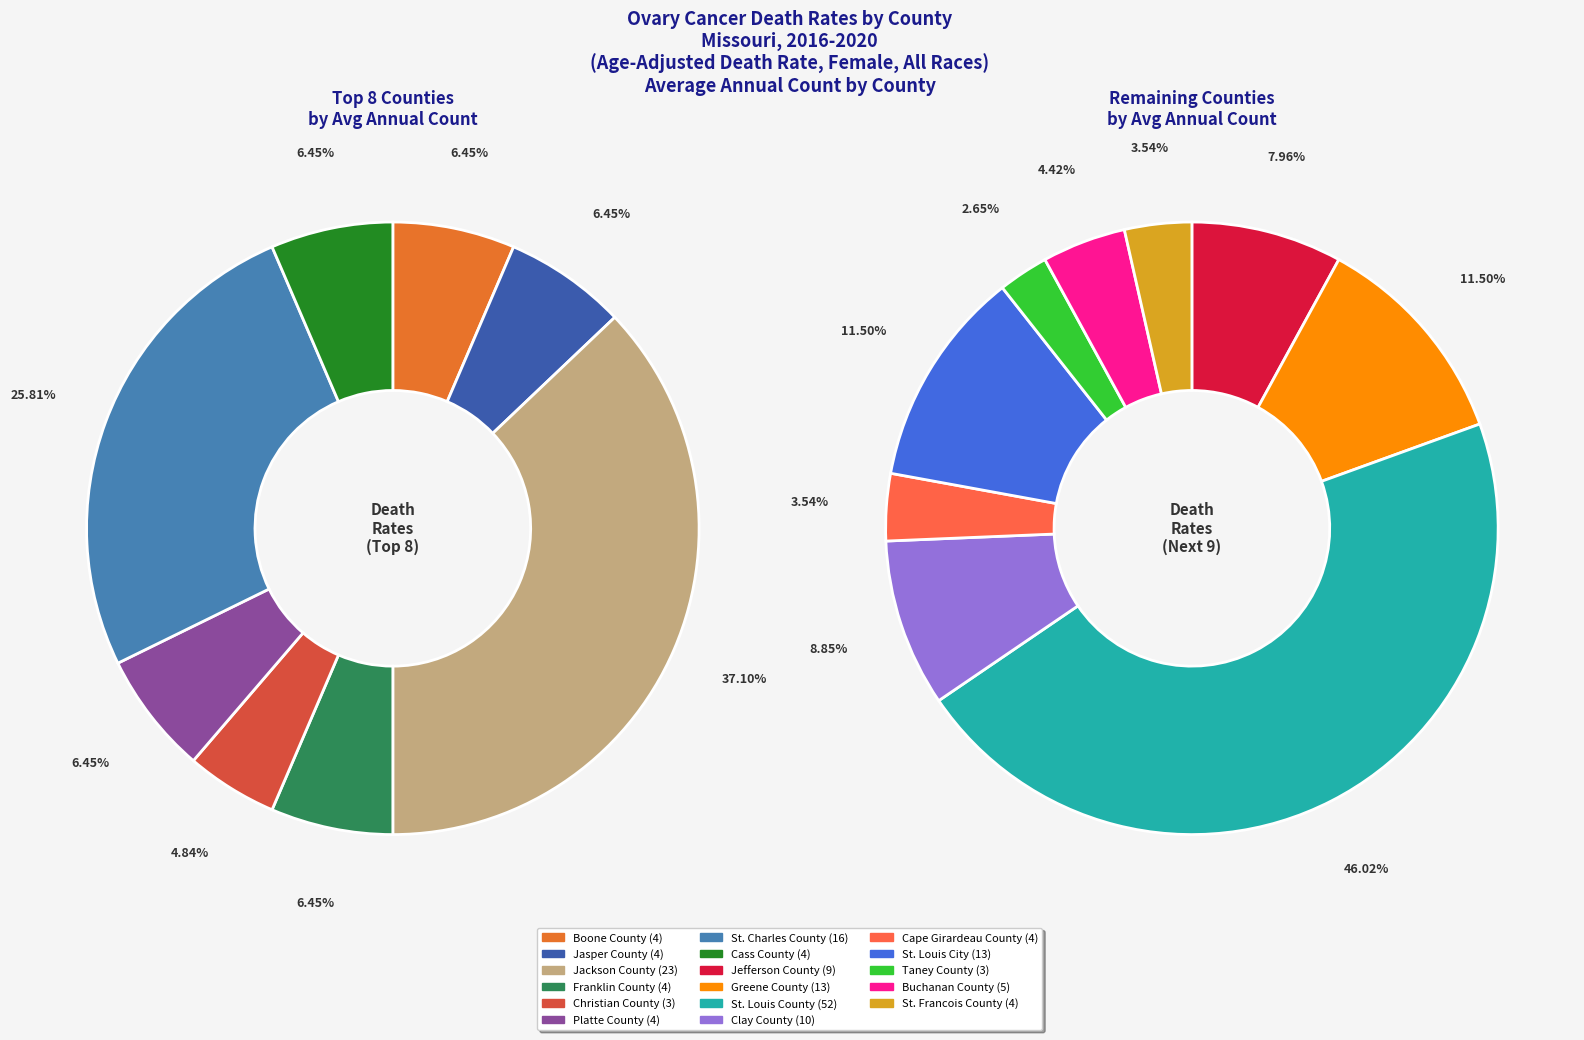

True or false: St. Louis County accounts for 30% of the total.

True